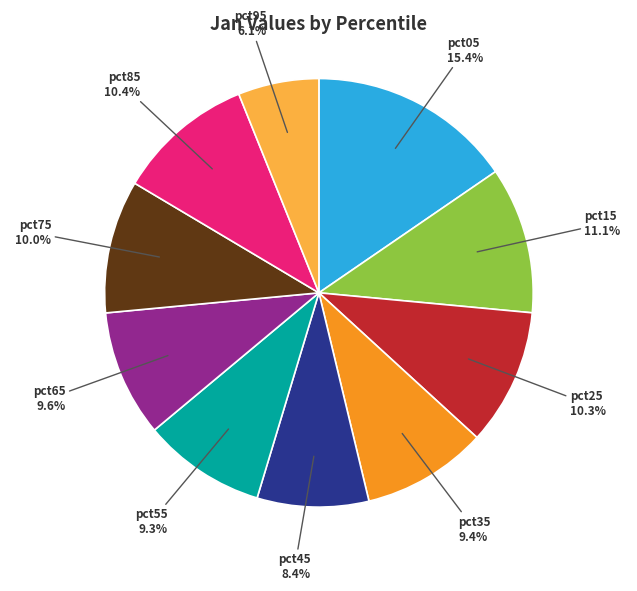

True or false: pct75 accounts for 1% of the total.

False